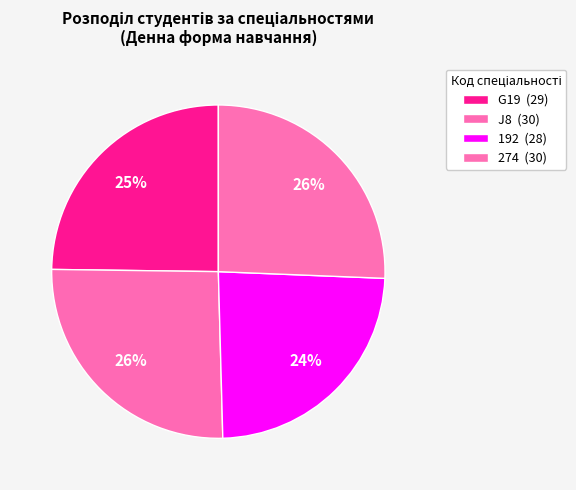

To the nearest percent, what is the average slice percentage?

25%